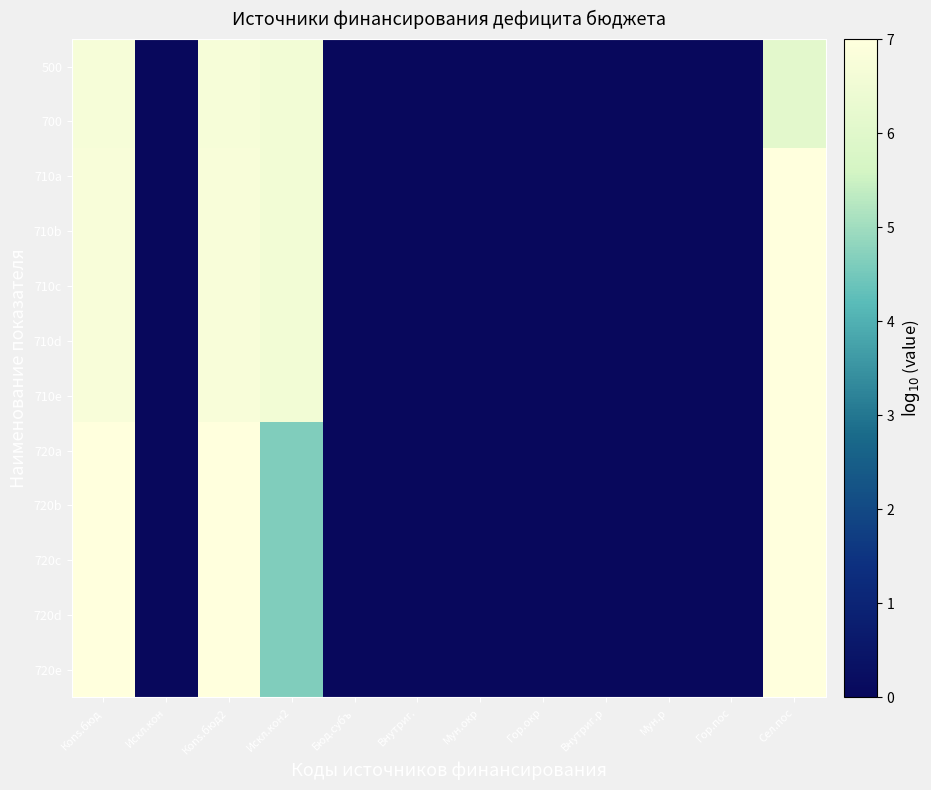

Reading left to right, what are all the values shown in this chart?

500: Кons.бюд=6.7	Искл.кон=0.0	Кons.бюд2=6.7	Искл.кон2=6.6	Бюд.субъ=0.0	Внутриг.=0.0	Мун.окр=0.0	Гор.окр=0.0	Внутриг.р=0.0	Мун.р=0.0	Гор.пос=0.0	Сел.пос=6.1
700: Кons.бюд=6.7	Искл.кон=0.0	Кons.бюд2=6.7	Искл.кон2=6.6	Бюд.субъ=0.0	Внутриг.=0.0	Мун.окр=0.0	Гор.окр=0.0	Внутриг.р=0.0	Мун.р=0.0	Гор.пос=0.0	Сел.пос=6.1
710a: Кons.бюд=6.8	Искл.кон=0.0	Кons.бюд2=6.8	Искл.кон2=6.6	Бюд.субъ=0.0	Внутриг.=0.0	Мун.окр=0.0	Гор.окр=0.0	Внутриг.р=0.0	Мун.р=0.0	Гор.пос=0.0	Сел.пос=7.0
710b: Кons.бюд=6.8	Искл.кон=0.0	Кons.бюд2=6.8	Искл.кон2=6.6	Бюд.субъ=0.0	Внутриг.=0.0	Мун.окр=0.0	Гор.окр=0.0	Внутриг.р=0.0	Мун.р=0.0	Гор.пос=0.0	Сел.пос=7.0
710c: Кons.бюд=6.8	Искл.кон=0.0	Кons.бюд2=6.8	Искл.кон2=6.6	Бюд.субъ=0.0	Внутриг.=0.0	Мун.окр=0.0	Гор.окр=0.0	Внутриг.р=0.0	Мун.р=0.0	Гор.пос=0.0	Сел.пос=7.0
710d: Кons.бюд=6.8	Искл.кон=0.0	Кons.бюд2=6.8	Искл.кон2=6.6	Бюд.субъ=0.0	Внутриг.=0.0	Мун.окр=0.0	Гор.окр=0.0	Внутриг.р=0.0	Мун.р=0.0	Гор.пос=0.0	Сел.пос=7.0
710e: Кons.бюд=6.8	Искл.кон=0.0	Кons.бюд2=6.8	Искл.кон2=6.6	Бюд.субъ=0.0	Внутриг.=0.0	Мун.окр=0.0	Гор.окр=0.0	Внутриг.р=0.0	Мун.р=0.0	Гор.пос=0.0	Сел.пос=7.0
720a: Кons.бюд=7.0	Искл.кон=0.0	Кons.бюд2=7.0	Искл.кон2=4.6	Бюд.субъ=0.0	Внутриг.=0.0	Мун.окр=0.0	Гор.окр=0.0	Внутриг.р=0.0	Мун.р=0.0	Гор.пос=0.0	Сел.пос=7.0
720b: Кons.бюд=7.0	Искл.кон=0.0	Кons.бюд2=7.0	Искл.кон2=4.6	Бюд.субъ=0.0	Внутриг.=0.0	Мун.окр=0.0	Гор.окр=0.0	Внутриг.р=0.0	Мун.р=0.0	Гор.пос=0.0	Сел.пос=7.0
720c: Кons.бюд=7.0	Искл.кон=0.0	Кons.бюд2=7.0	Искл.кон2=4.6	Бюд.субъ=0.0	Внутриг.=0.0	Мун.окр=0.0	Гор.окр=0.0	Внутриг.р=0.0	Мун.р=0.0	Гор.пос=0.0	Сел.пос=7.0
720d: Кons.бюд=7.0	Искл.кон=0.0	Кons.бюд2=7.0	Искл.кон2=4.6	Бюд.субъ=0.0	Внутриг.=0.0	Мун.окр=0.0	Гор.окр=0.0	Внутриг.р=0.0	Мун.р=0.0	Гор.пос=0.0	Сел.пос=7.0
720e: Кons.бюд=7.0	Искл.кон=0.0	Кons.бюд2=7.0	Искл.кон2=4.6	Бюд.субъ=0.0	Внутриг.=0.0	Мун.окр=0.0	Гор.окр=0.0	Внутриг.р=0.0	Мун.р=0.0	Гор.пос=0.0	Сел.пос=7.0